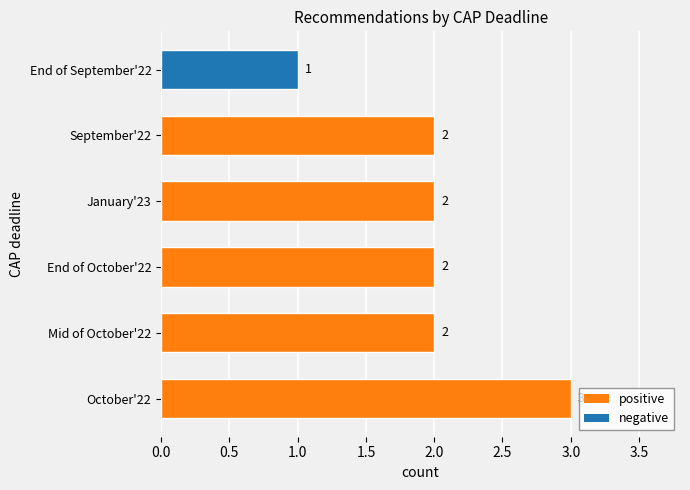

Are the bars grouped side by side (vs. stacked)?

No